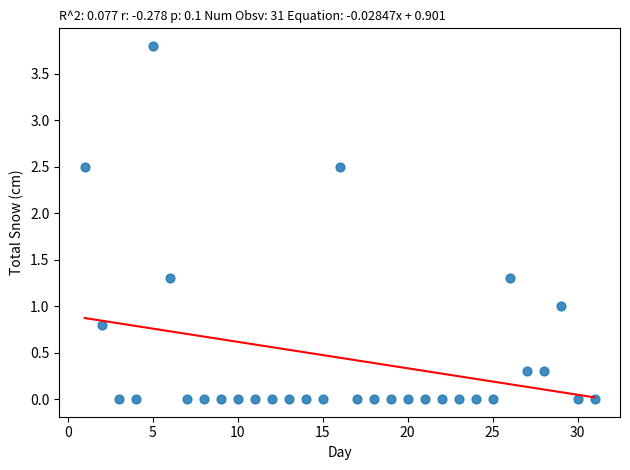

What is the range of Y values (max minus min)?

3.8